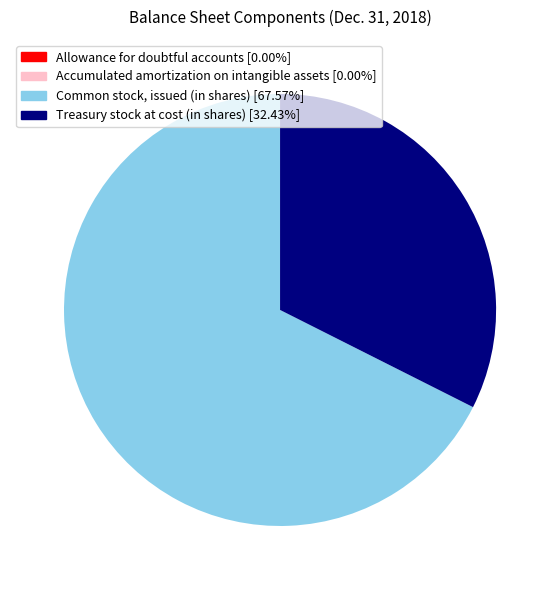

Is Common stock, issued (in shares) [67.57%] the majority of the pie?

Yes